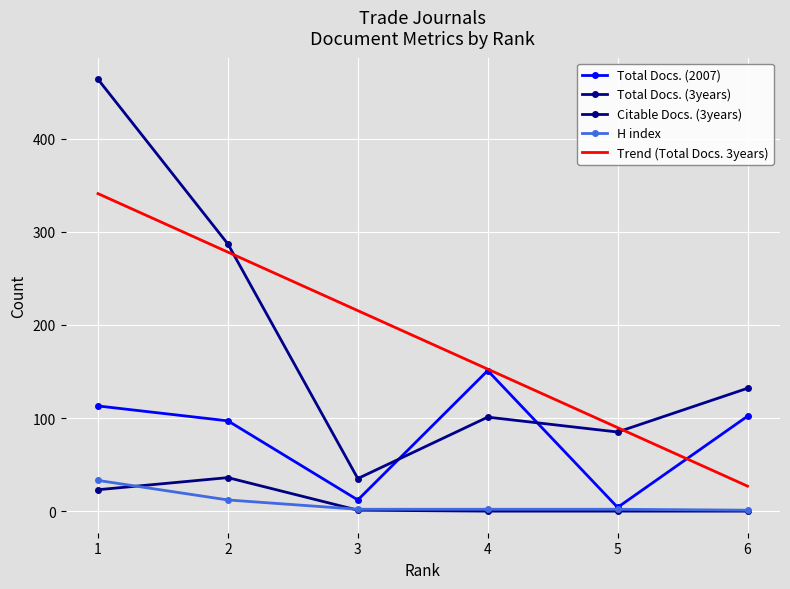

What is the spread (max minus min) of values at 2?

275.0